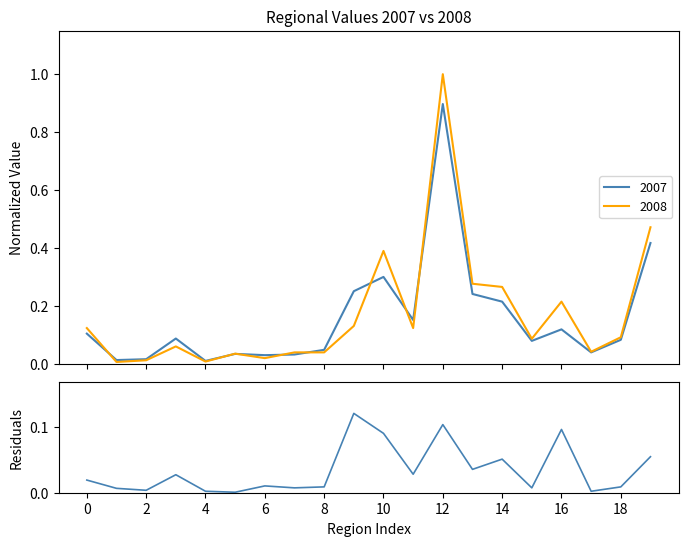

What is the maximum value for 2007?

0.9